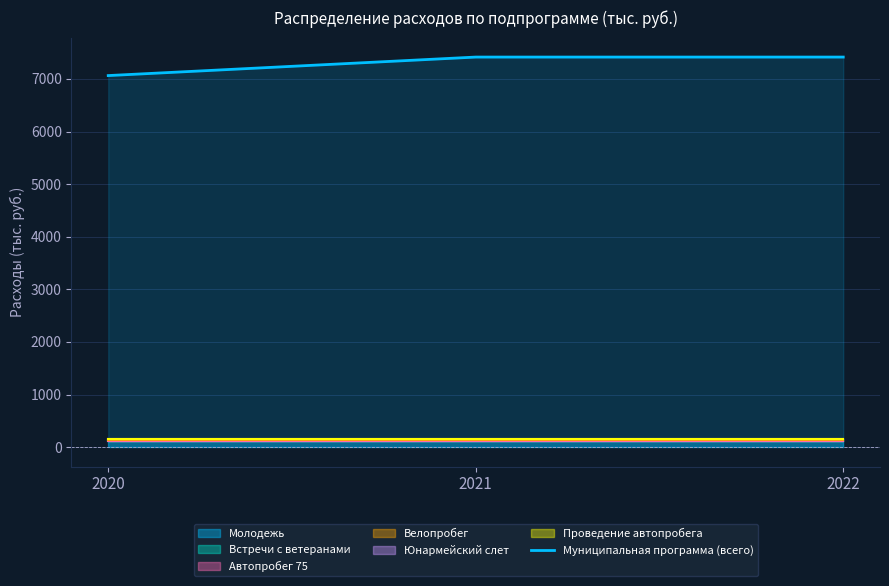

Rank the categories by value from highest to lowest.

2021, 2022, 2020